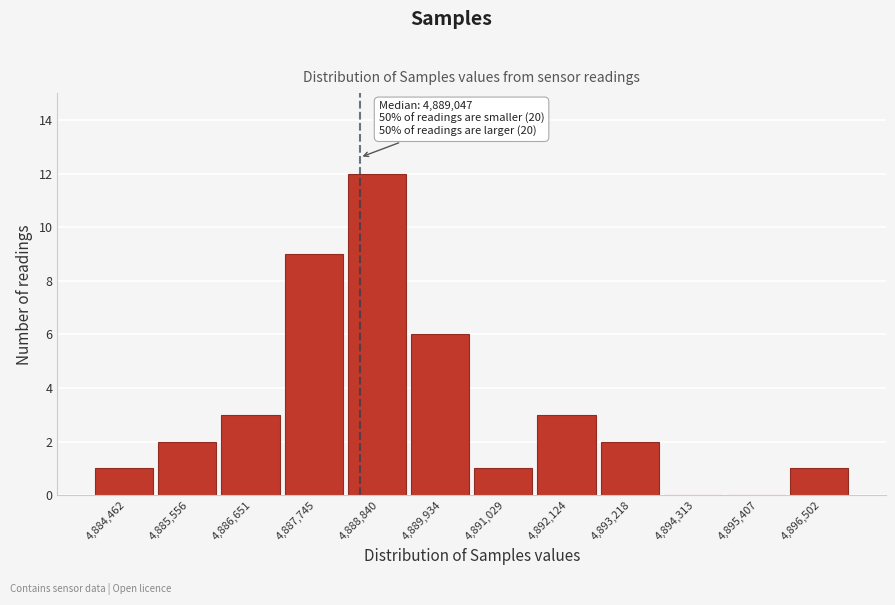

Reading left to right, extract all data points from this chart.

4,884,462=1	4,885,556=2	4,886,651=3	4,887,745=9	4,888,840=12	4,889,934=6	4,891,029=1	4,892,124=3	4,893,218=2	4,894,313=0	4,895,407=0	4,896,502=1